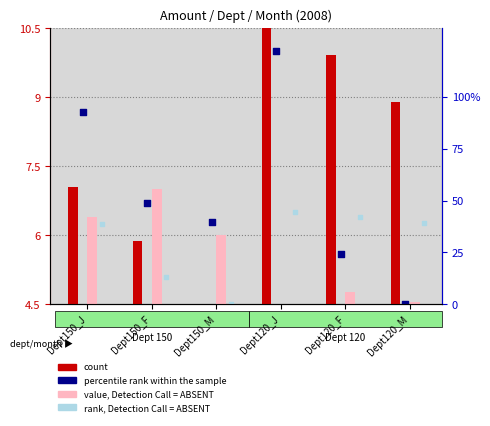

Is the value of count at Dept120_F greater than the value of percentile rank within the sample at Dept120_J?

No